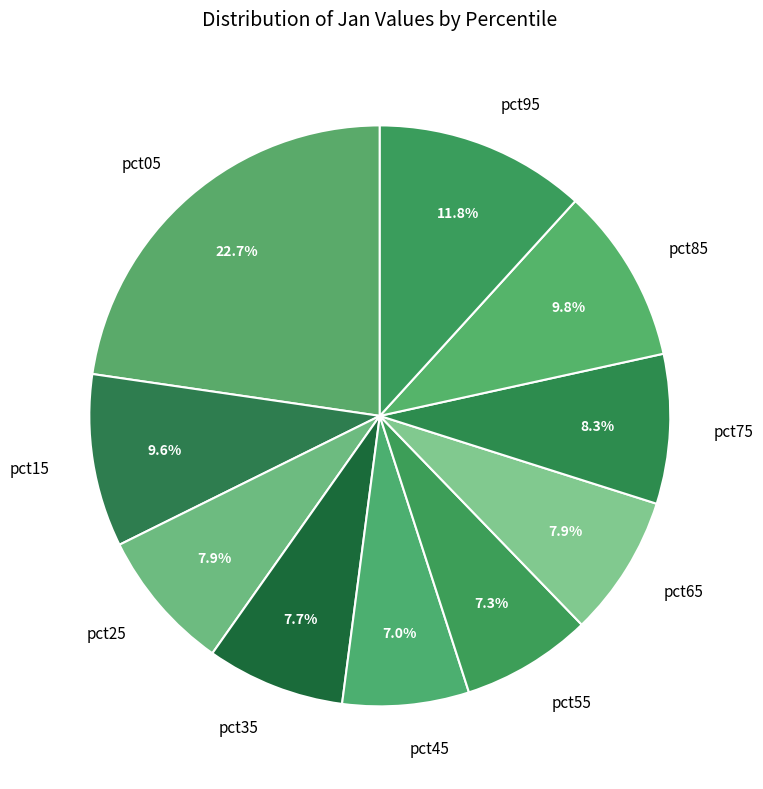

To the nearest percent, what is the average slice percentage?

10%